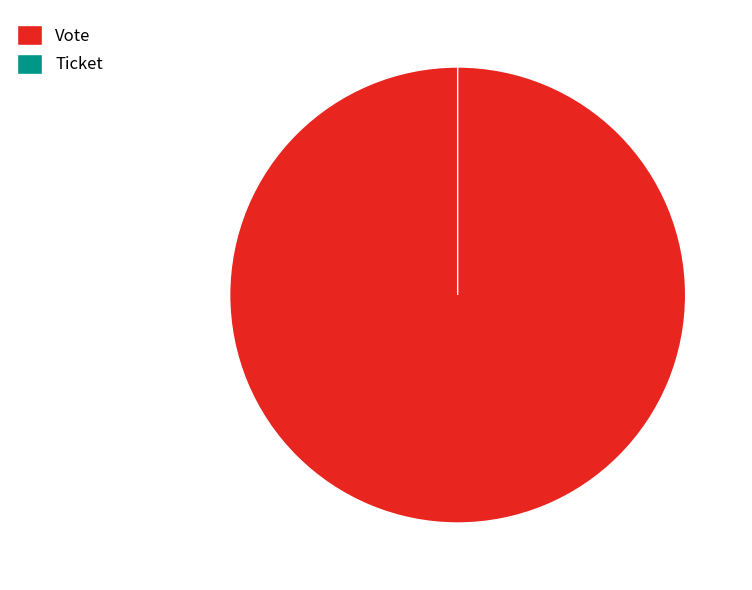

Which slice is the largest?

Vote